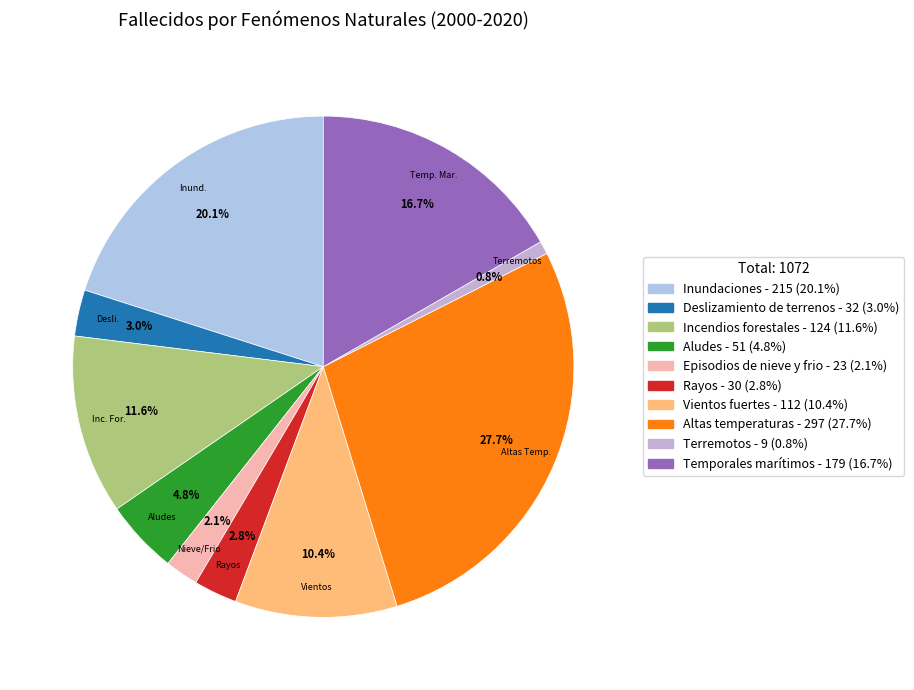

To the nearest percent, what is the average slice percentage?

10%